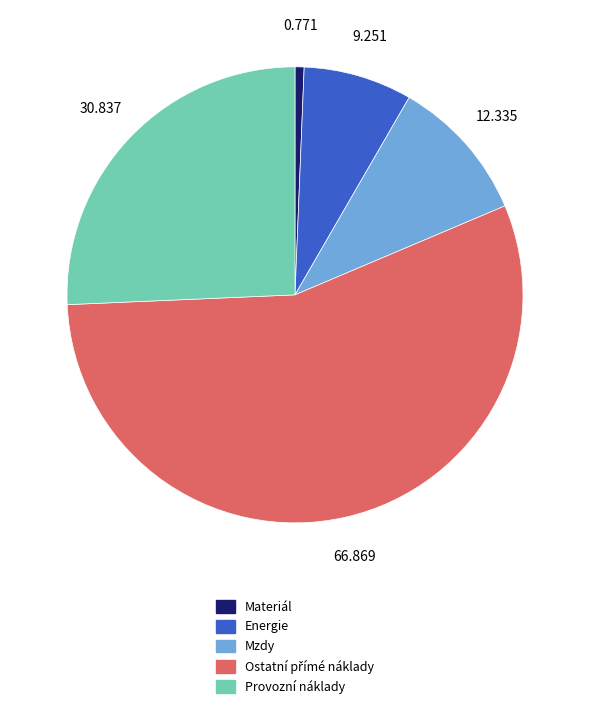

Is there any slice that represents more than half of the pie?

Yes